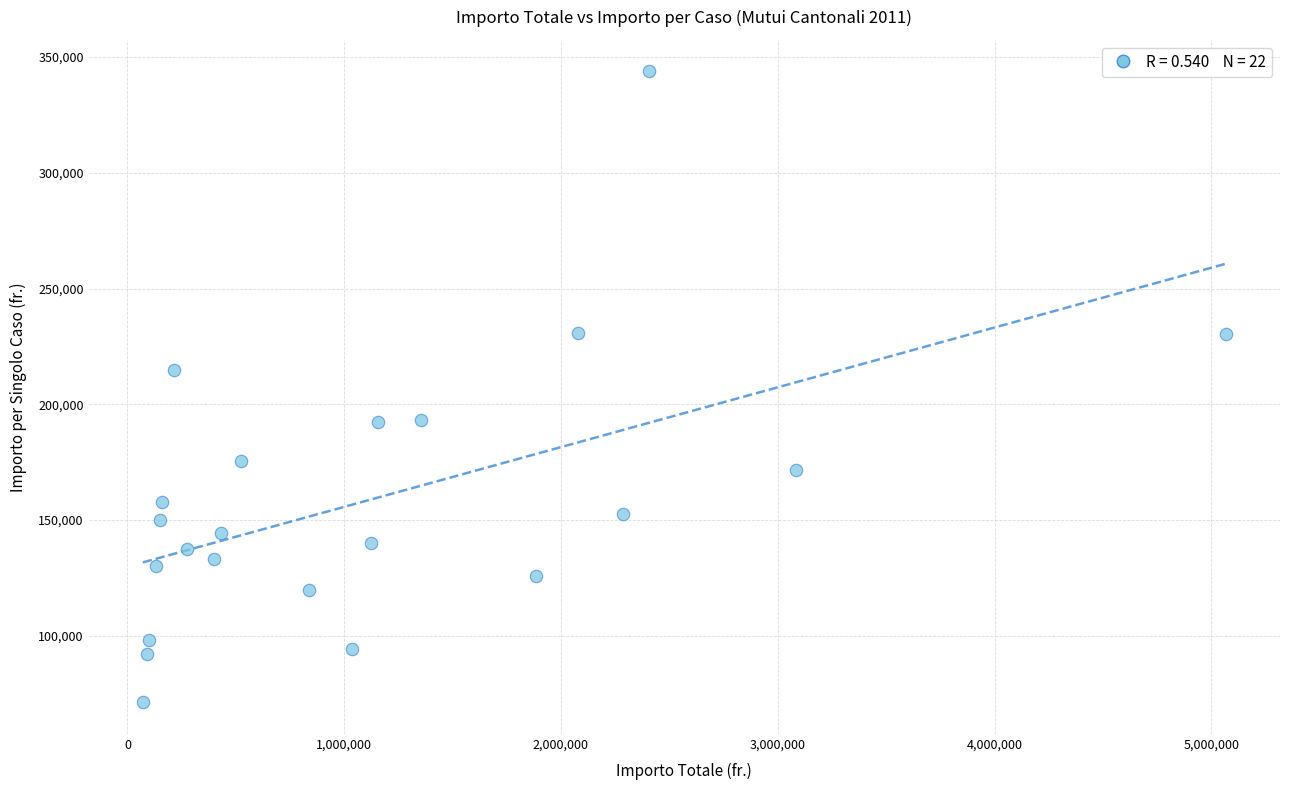

What Y value in the scatter plot is closest to 207553?

215000